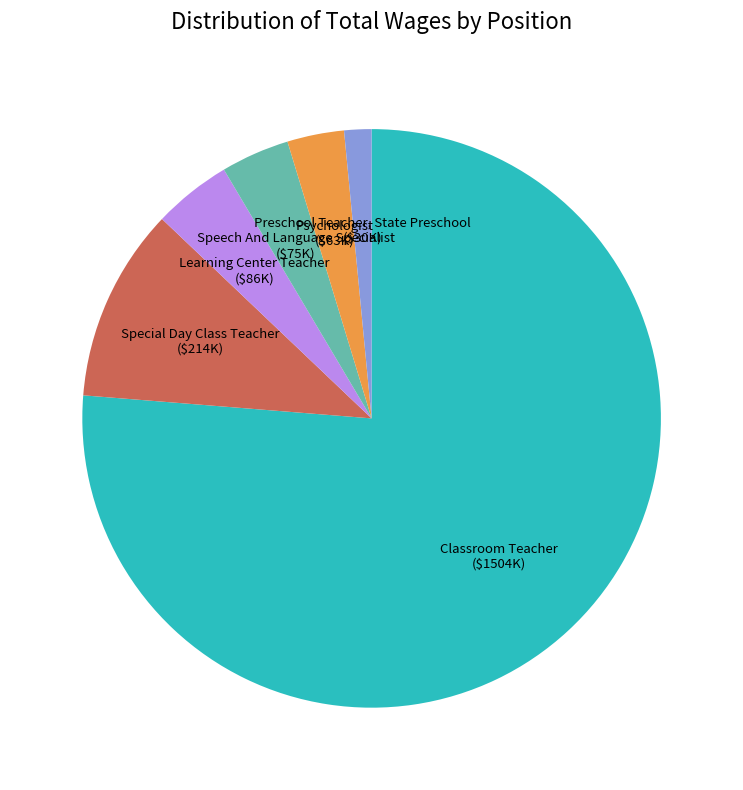

What is the ratio of the value at Special Day Class Teacher to the value at Psychologist?

3.4